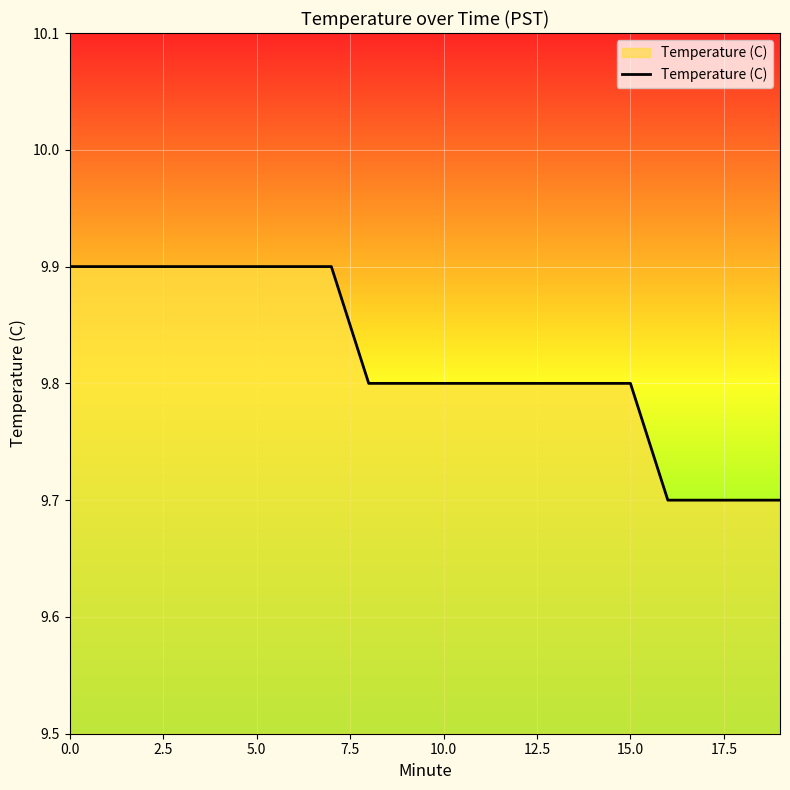

What is the smallest value displayed?

9.7